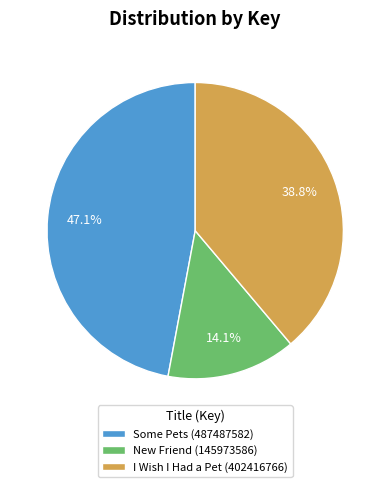

What percentage do Some Pets (487487582) and New Friend (145973586) together represent?

61.2%